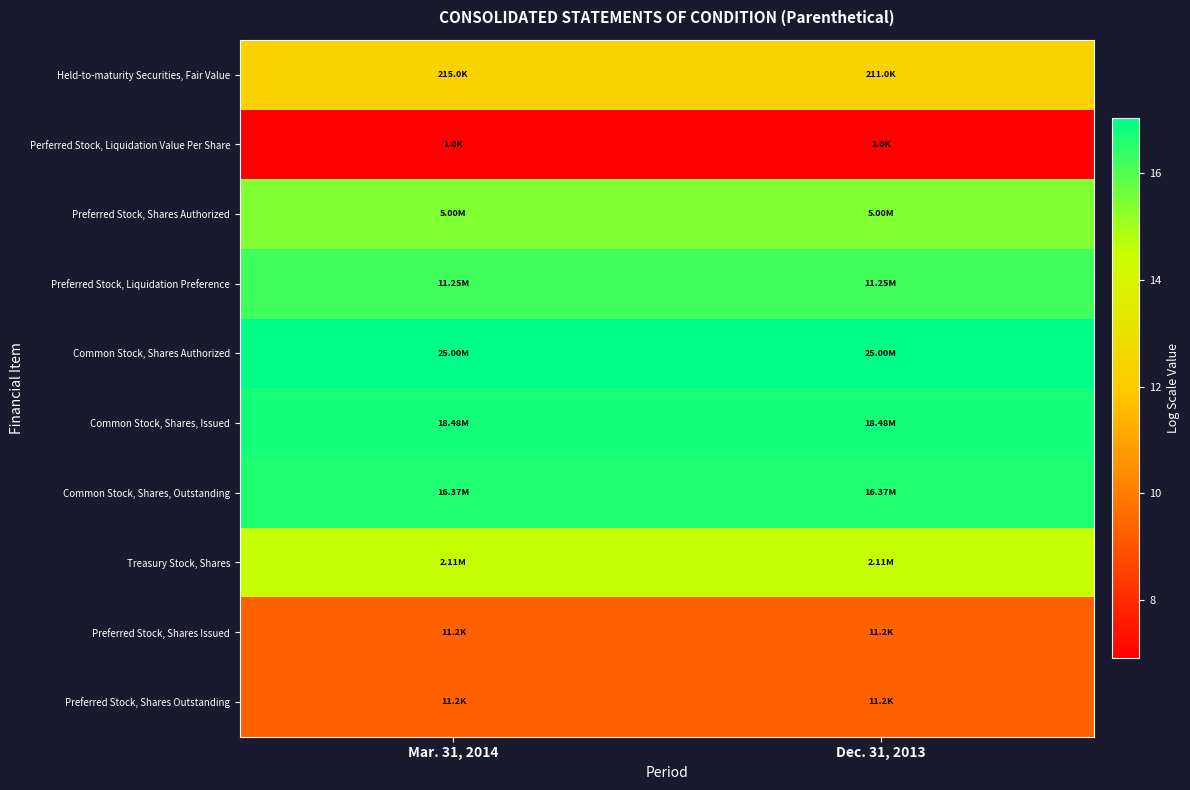

What is the total value across all series at Mar. 31, 2014?

134.4